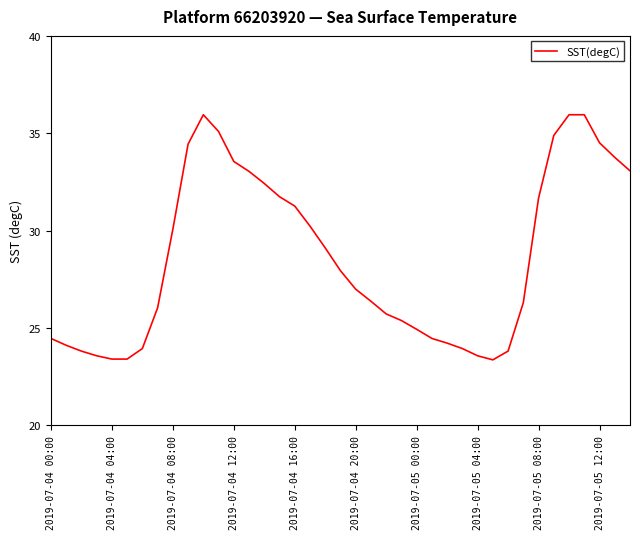

What is the greatest value displayed?

36.0